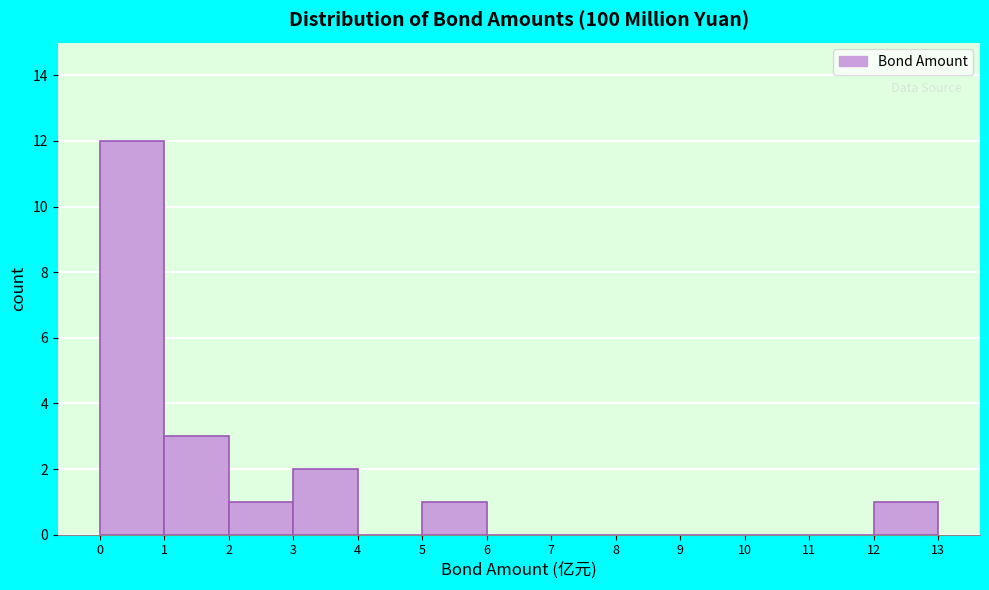

Reading left to right, transcribe this chart: for each bar, give the range it covers on the x-axis and its height. The values are not printed on the chart, so give them approximately, as read against the axis.

0 to 1: 12
1 to 2: 3
2 to 3: 1
3 to 4: 2
4 to 5: 0
5 to 6: 1
6 to 7: 0
7 to 8: 0
8 to 9: 0
9 to 10: 0
10 to 11: 0
11 to 12: 0
12 to 13: 1